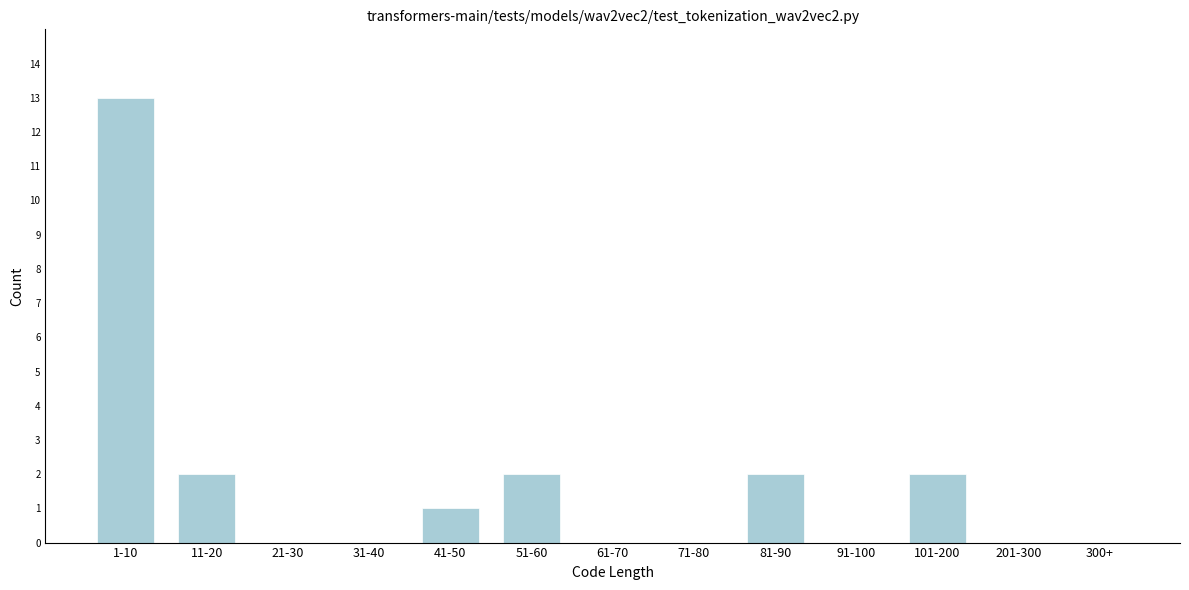

Reading left to right, extract all data points from this chart.

1-10=13	11-20=2	21-30=0	31-40=0	41-50=1	51-60=2	61-70=0	71-80=0	81-90=2	91-100=0	101-200=2	201-300=0	300+=0